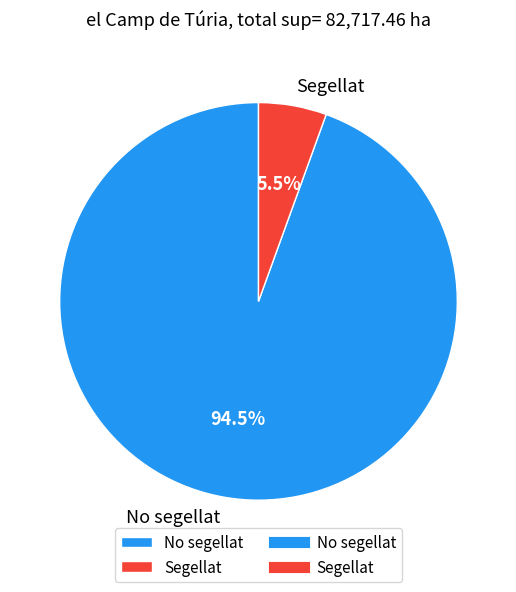

Rank the categories by value from highest to lowest.

No segellat, Segellat